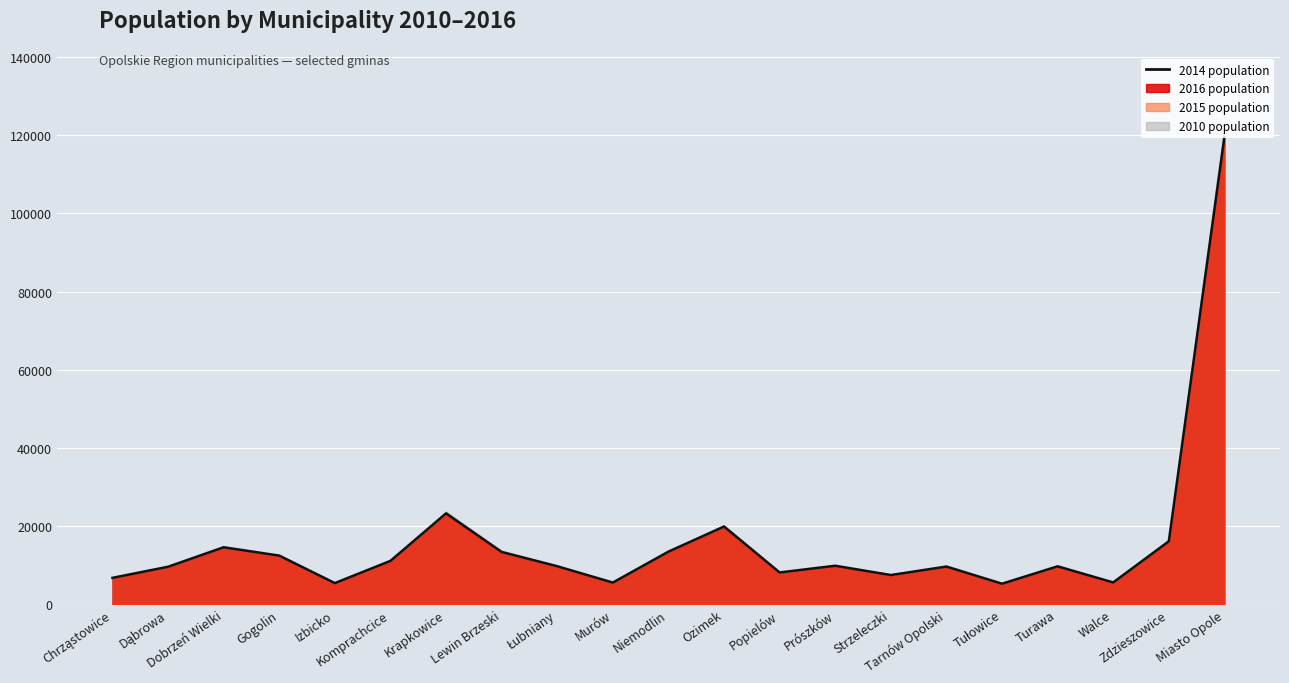

What is the sum of the 2014 values at Tarnów Opolski and Zdzieszowice?

25753